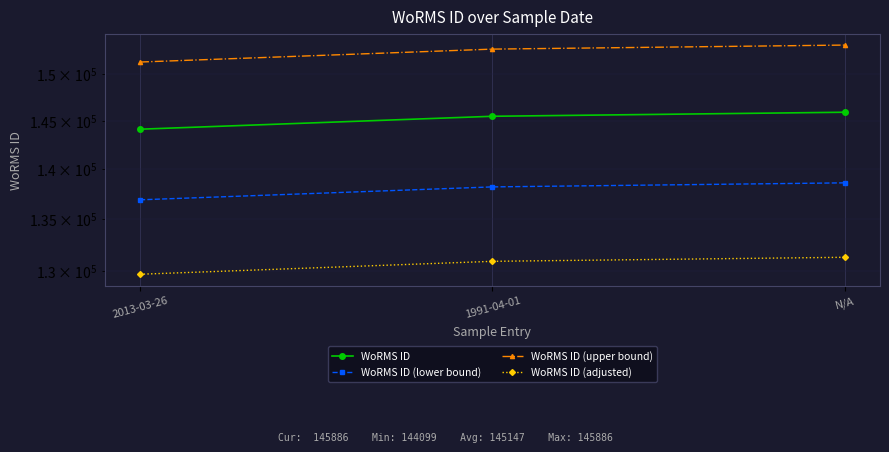

What is the sum of all WoRMS ID values?

435443.0